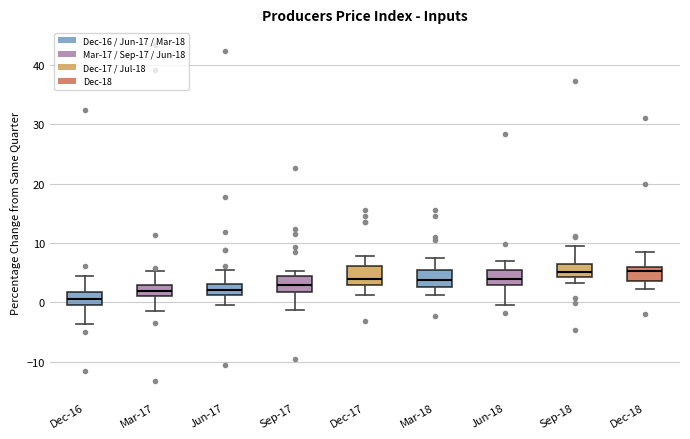

Reading left to right, transcribe this box plot: for each box, give where its median line is, the range the box spans, and where its two whiskers end, as read against the y-axis. The values are not printed on the chart, so give them approximately, as read against the axis.

Dec-16: median 1, box 0 to 2, whiskers -4 to 4
Mar-17: median 2, box 1 to 3, whiskers -1 to 5
Jun-17: median 2, box 1 to 3, whiskers 0 to 5
Sep-17: median 3, box 2 to 4, whiskers -1 to 5
Dec-17: median 4, box 3 to 6, whiskers 1 to 8
Mar-18: median 4, box 3 to 6, whiskers 1 to 8
Jun-18: median 4, box 3 to 5, whiskers 0 to 7
Sep-18: median 5, box 4 to 7, whiskers 3 to 10
Dec-18: median 5, box 4 to 6, whiskers 2 to 9